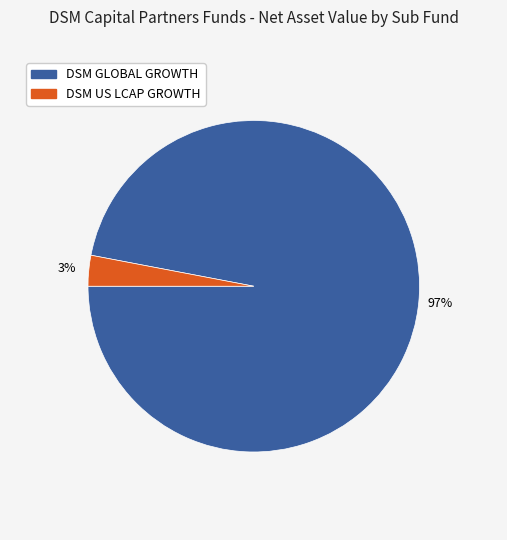

Is there a majority slice in this chart?

Yes